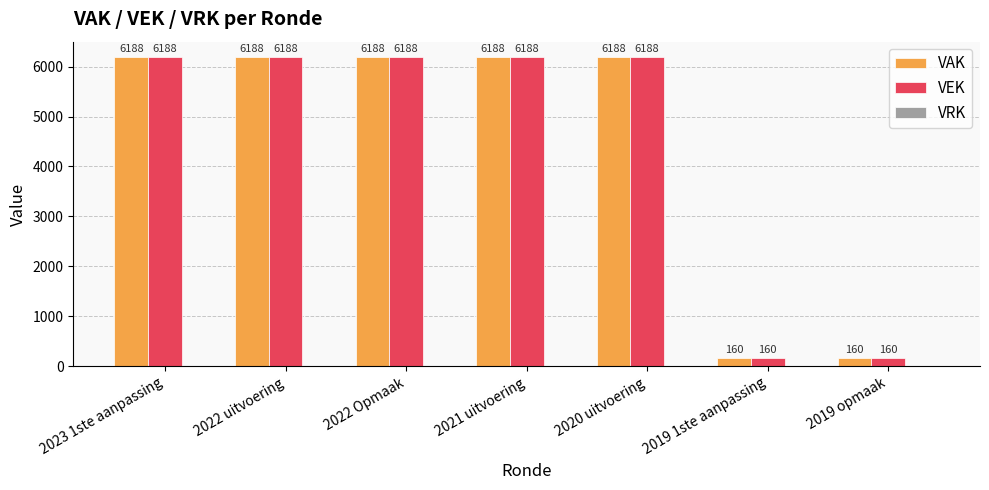

How many VEK values are between 160 and 6188?

7